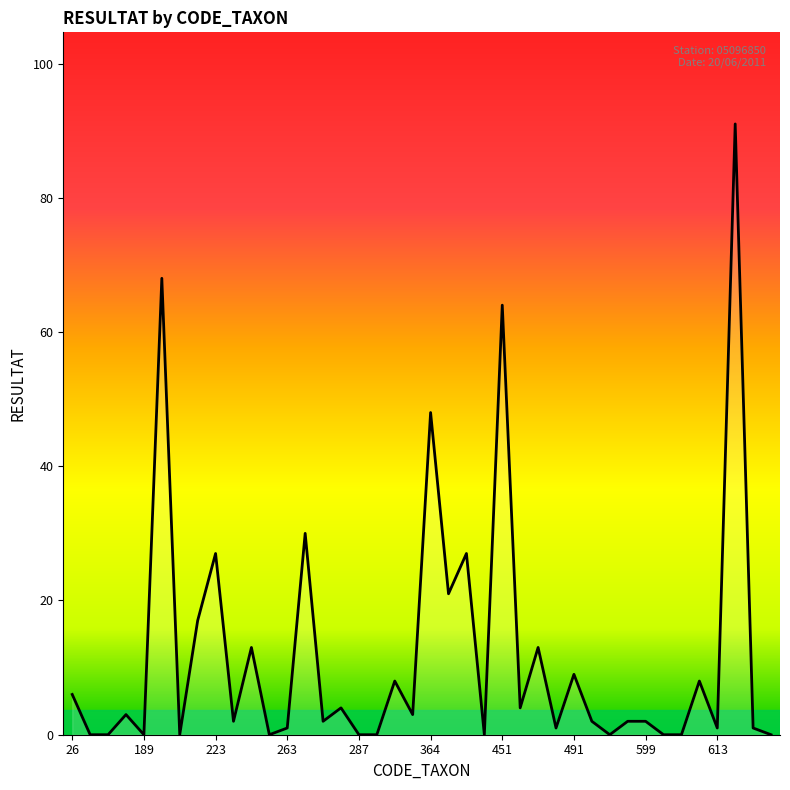

What is the greatest value displayed?

91